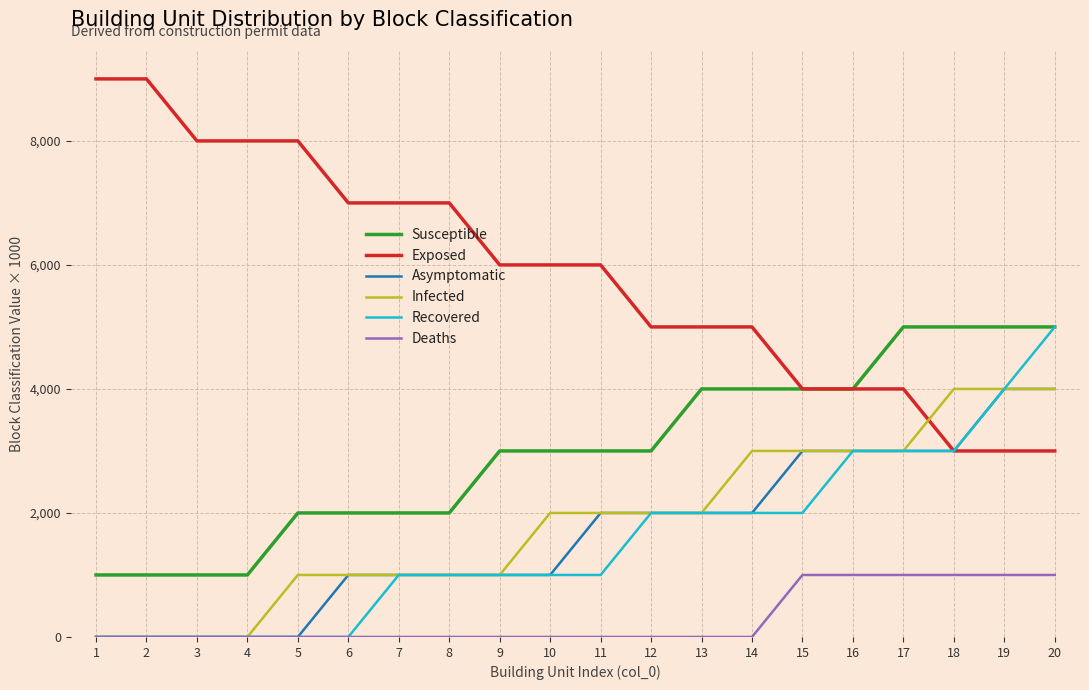

Is the value of Infected at 11 greater than the value of Asymptomatic at 2?

Yes